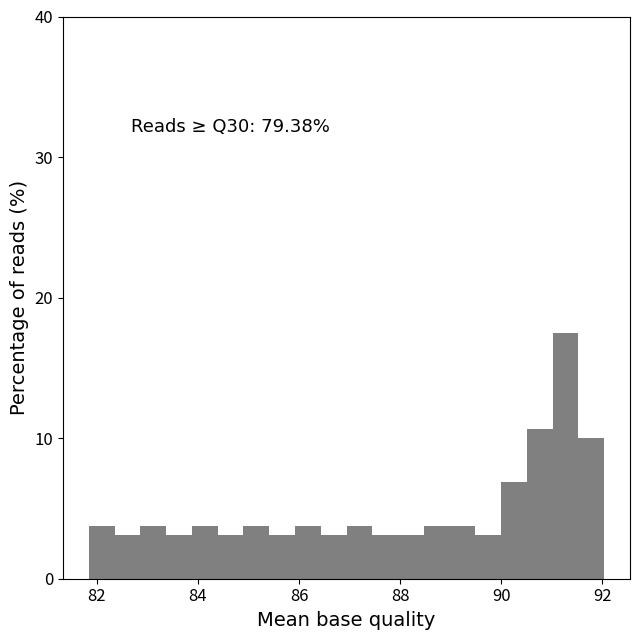

Around what value on the x-axis is the tallest bar? Give the approximate position of its centre, as read against the axis.

91.2